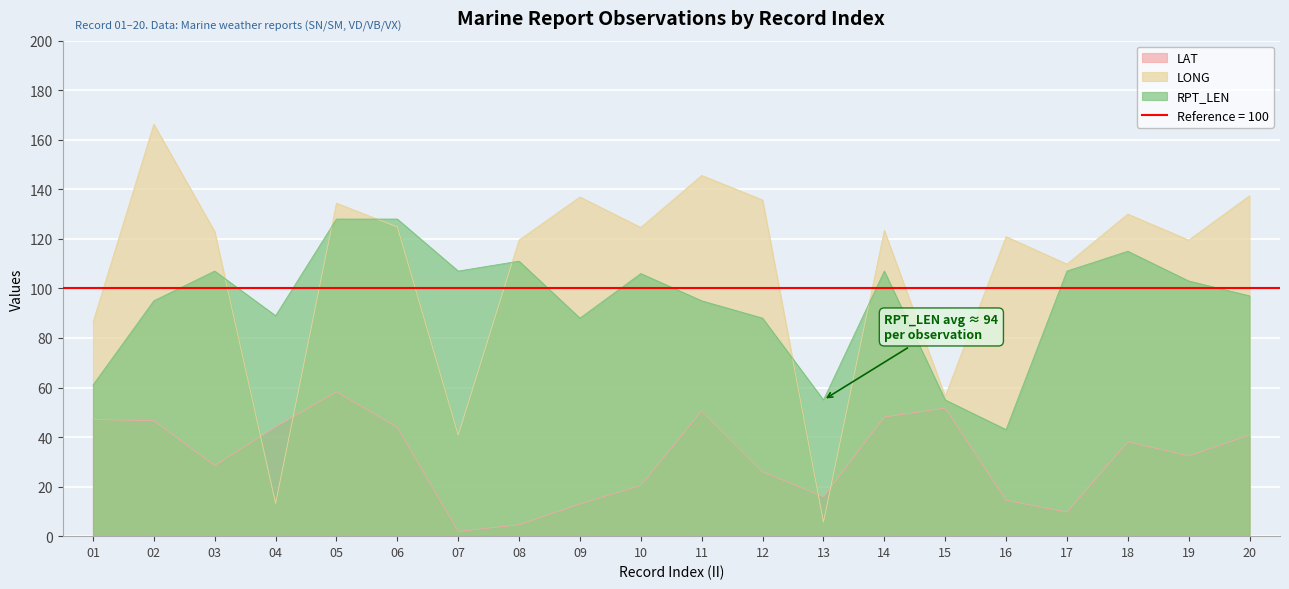

What are all the series names shown in the legend?

LAT, LONG, RPT_LEN